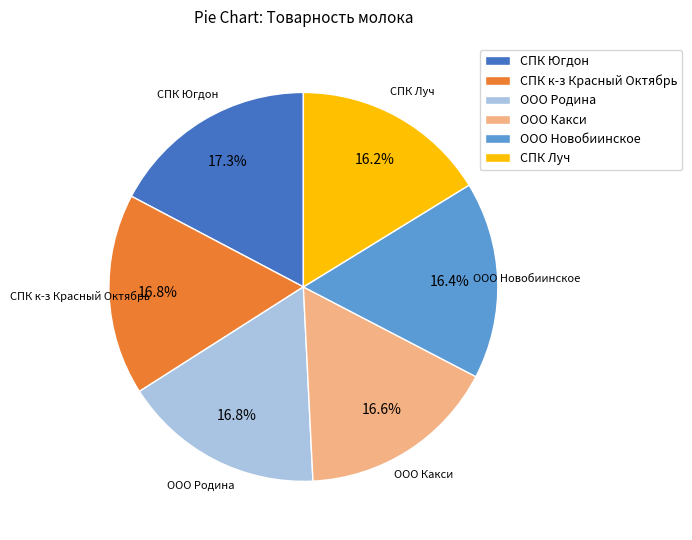

What percentage do ООО Какси and СПК Югдон together represent?

33.9%